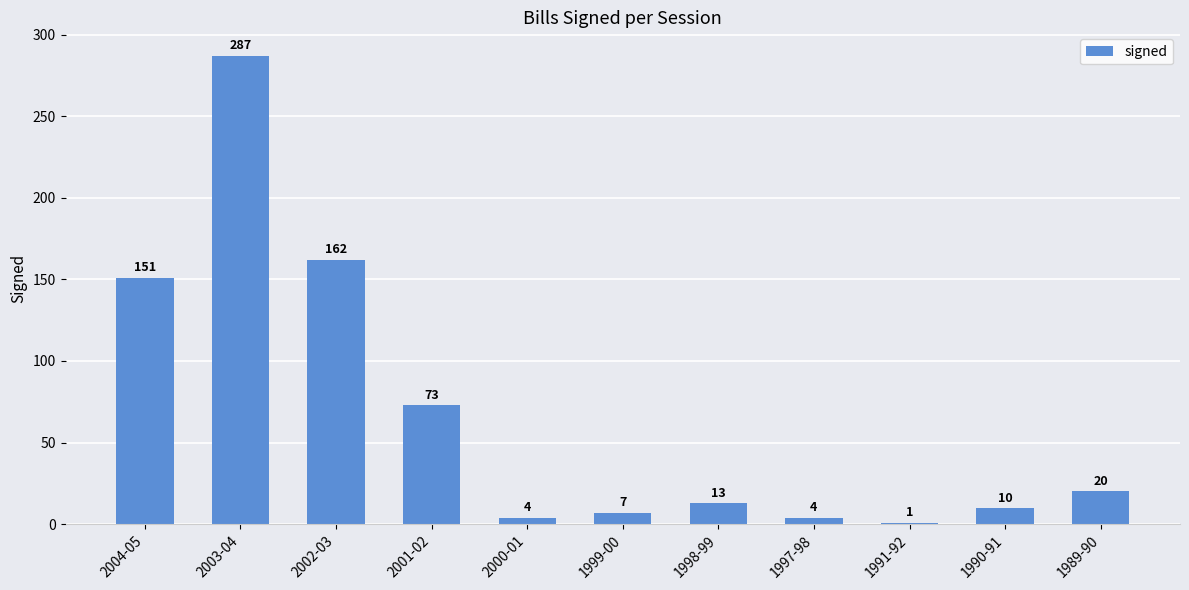

What is the value of the 7th bar from the left?

13